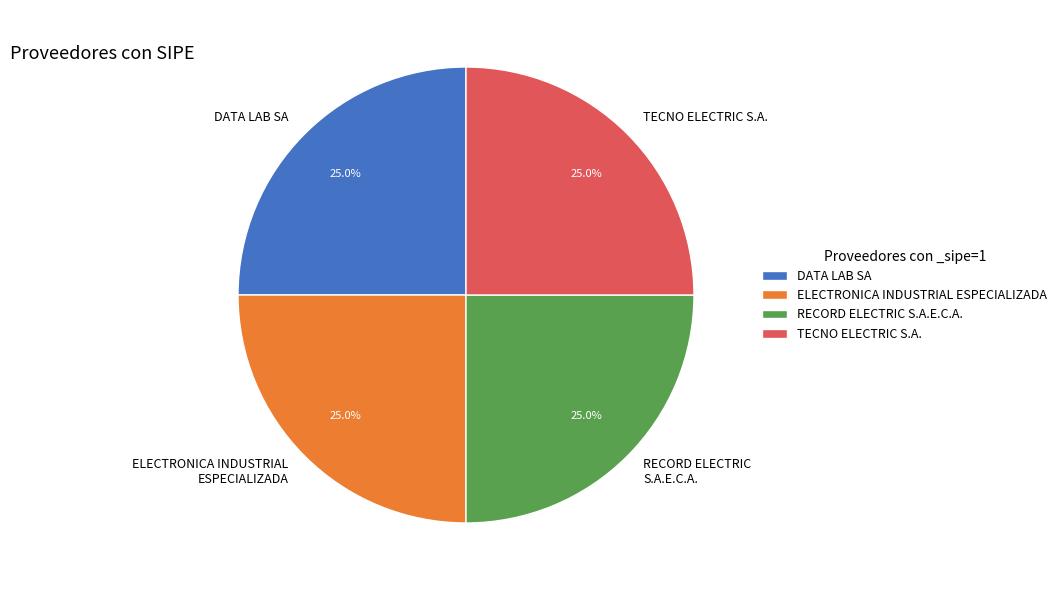

How many segments does this pie chart have?

4